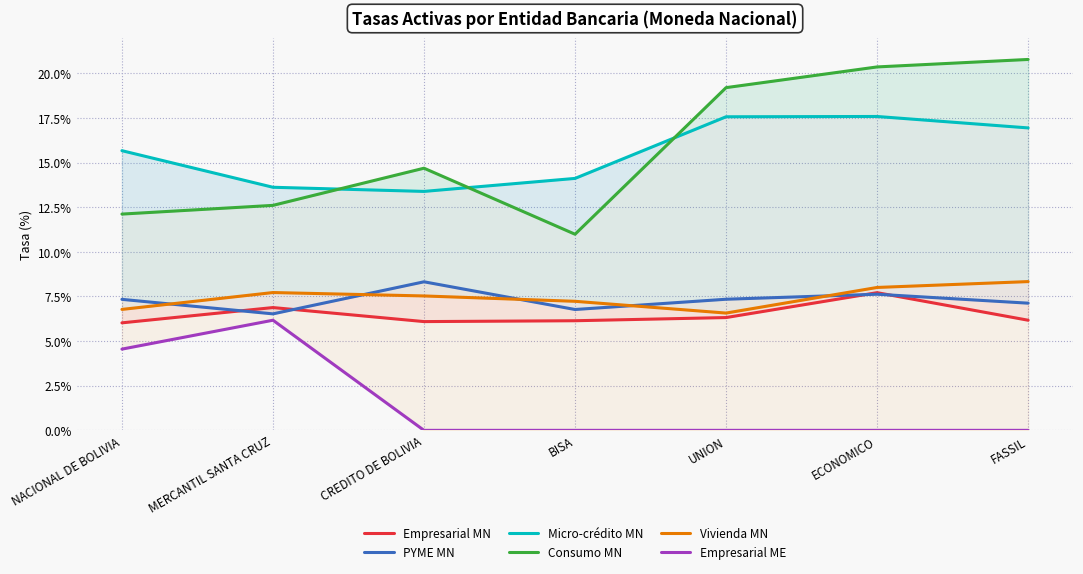

How many categories are shown in the chart?

7